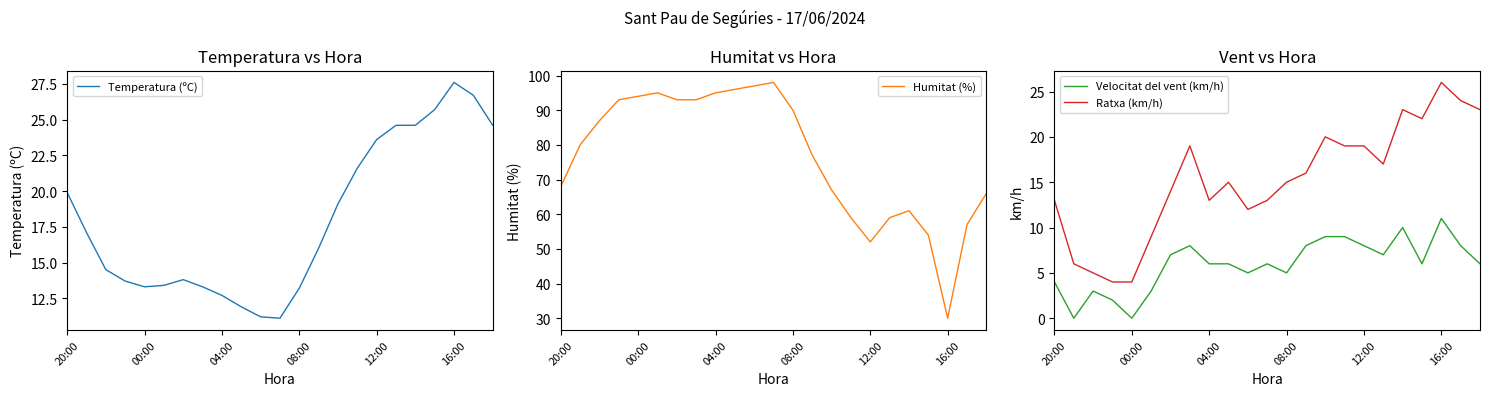

At which category is the sum across all series the highest?

7